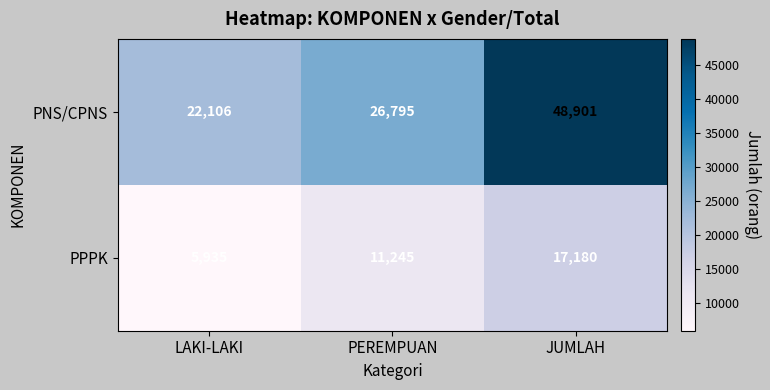

Reading left to right, transcribe all the data shown in this chart.

PNS/CPNS: 22106	26795	48901
PPPK: 5935	11245	17180